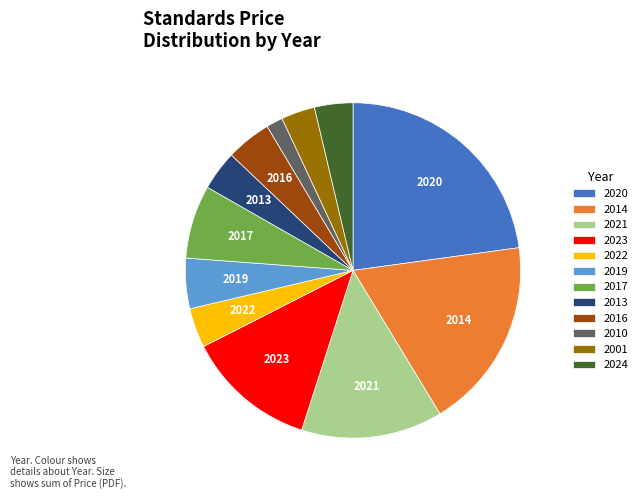

What is the ratio of the value at 2020 to the value at 2021?

1.7